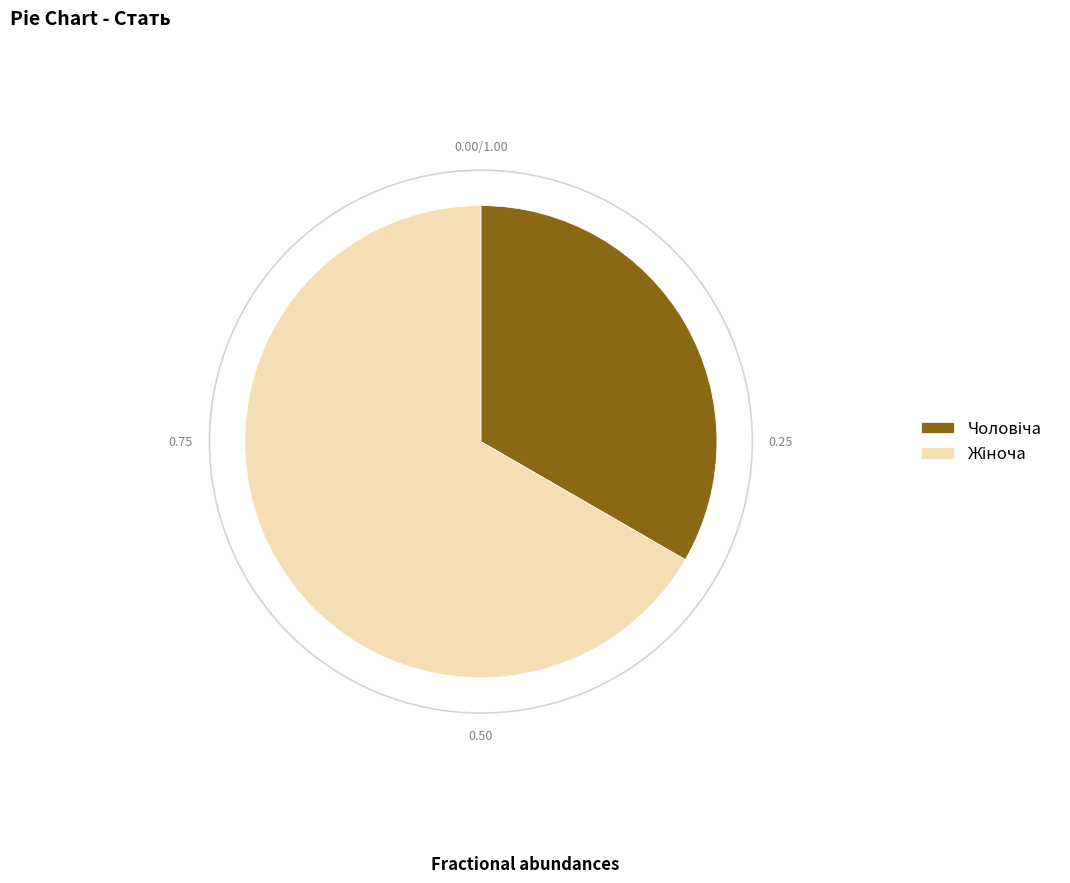

Count the number of slices in the pie.

2